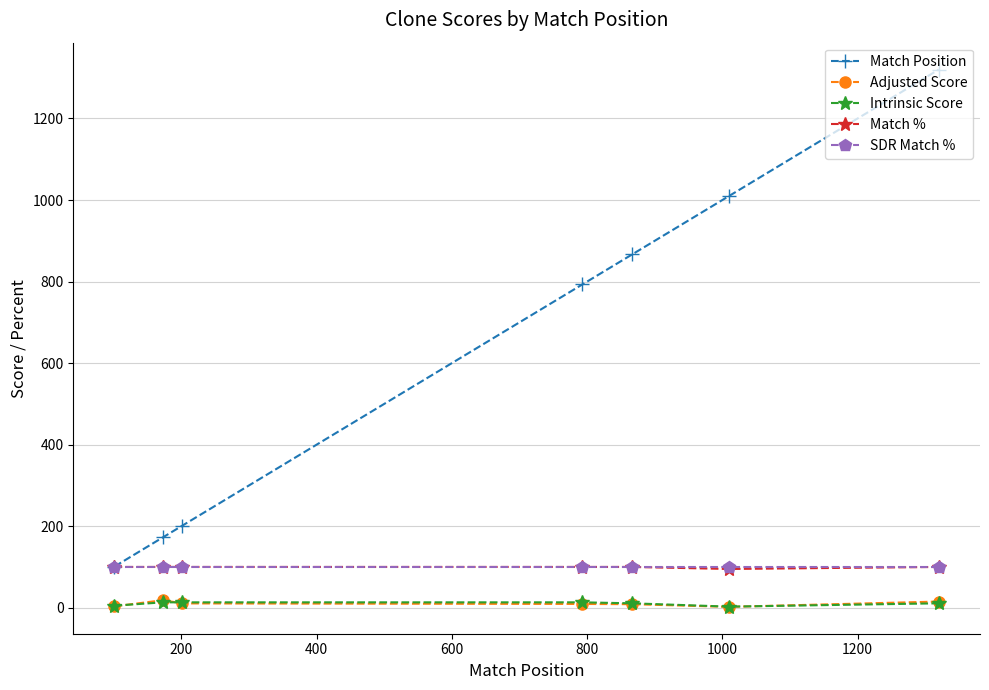

What is the value of the SDR Match % point at the 1st from the left?

100.0